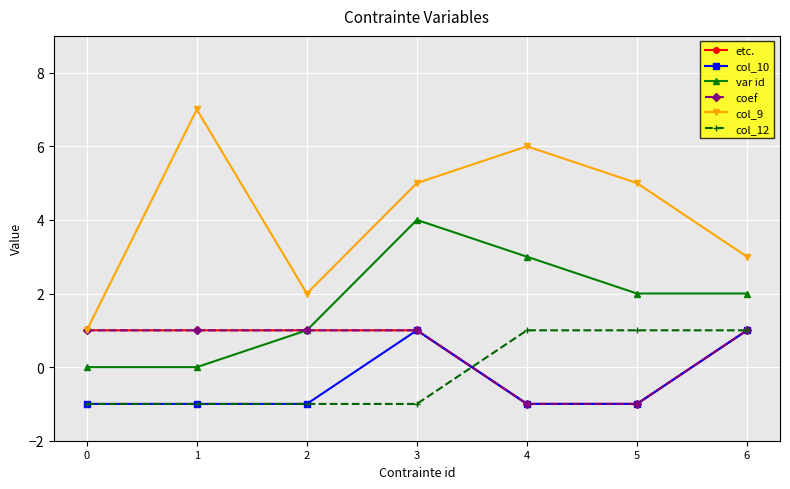

Is this an area chart (filled region under the line)?

No